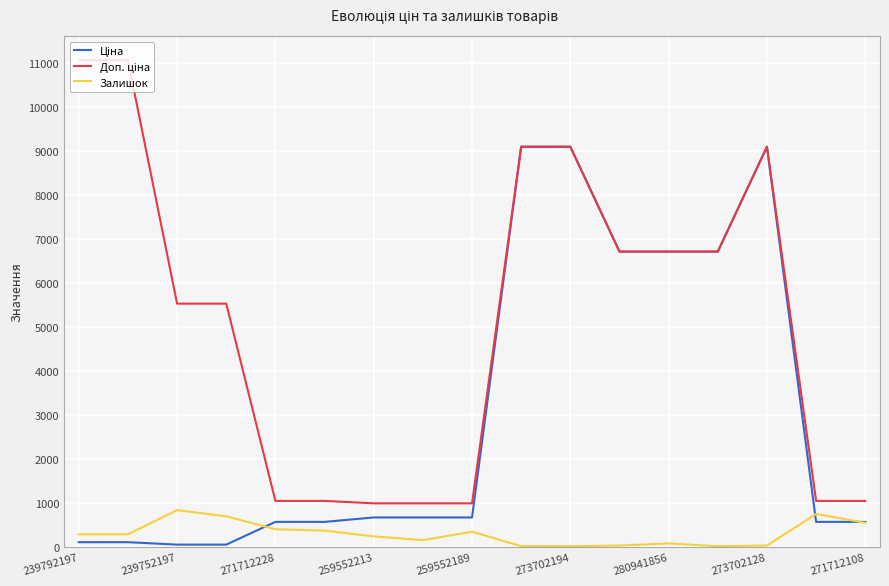

What is the highest value of the Залишок series?

838.0